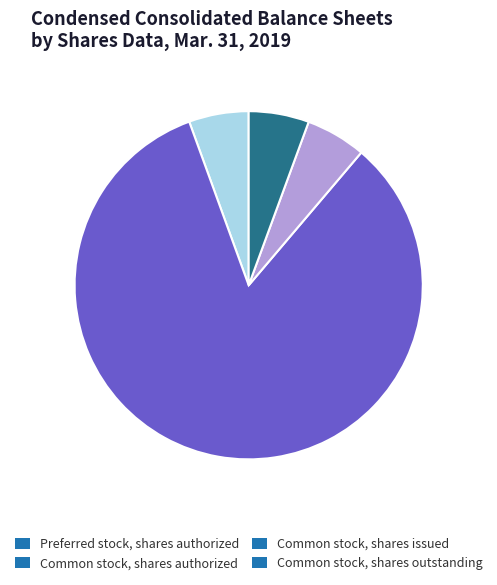

How many slices are in this pie chart?

4